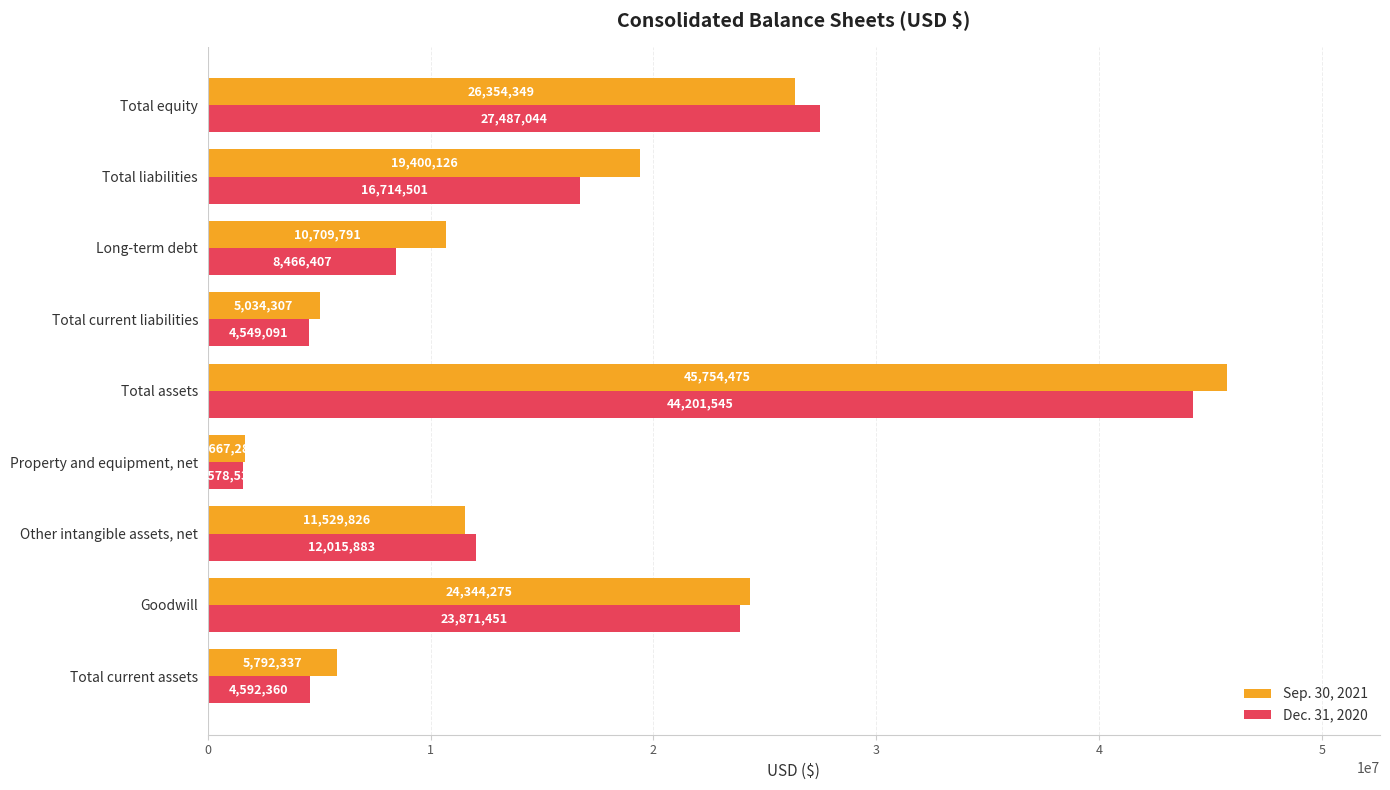

What is the average value of the Sep. 30, 2021 series?

16731864